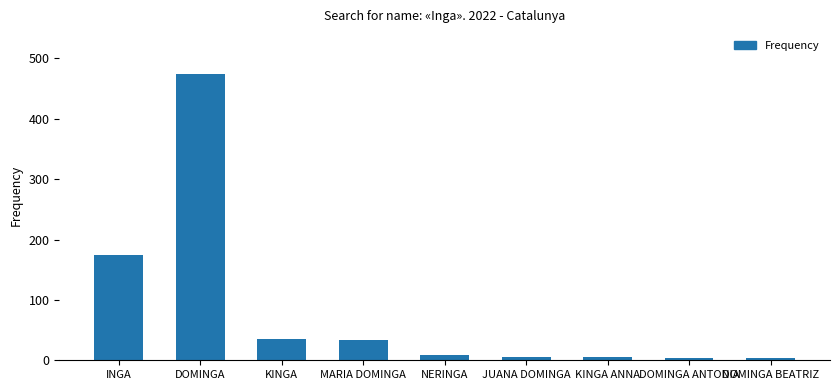

The value at INGA is 174. True or false?

True